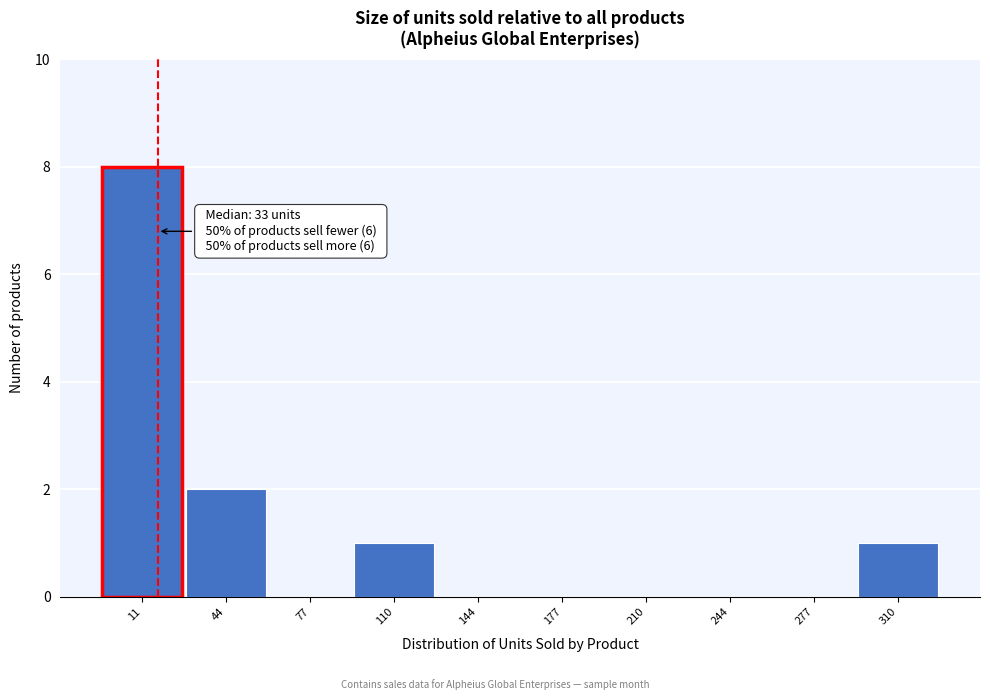

Reading right to left, extract all data points from this chart.

310=1	277=0	244=0	210=0	177=0	144=0	110=1	77=0	44=2	11=8